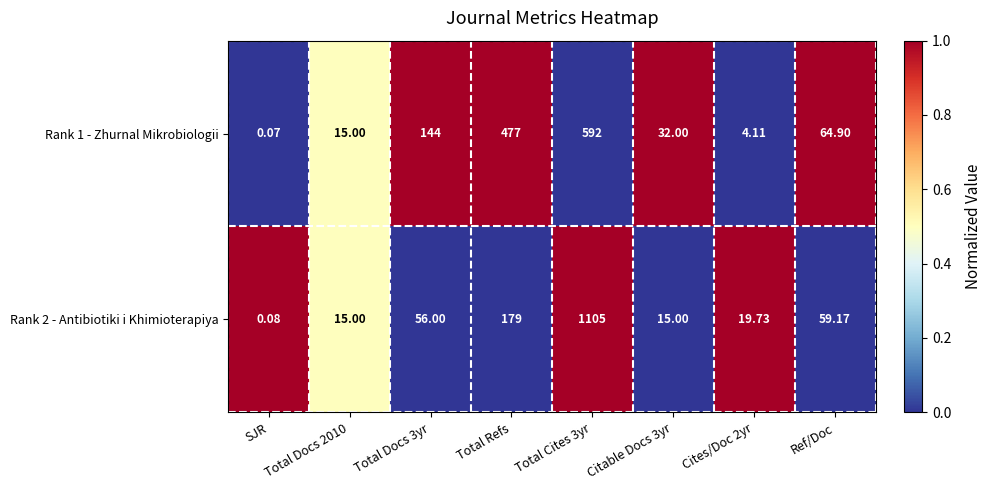

Is the value of Rank 2 - Antibiotiki i Khimioterapiya at Total Cites 3yr greater than the value of Rank 1 - Zhurnal Mikrobiologii at Total Refs?

Yes